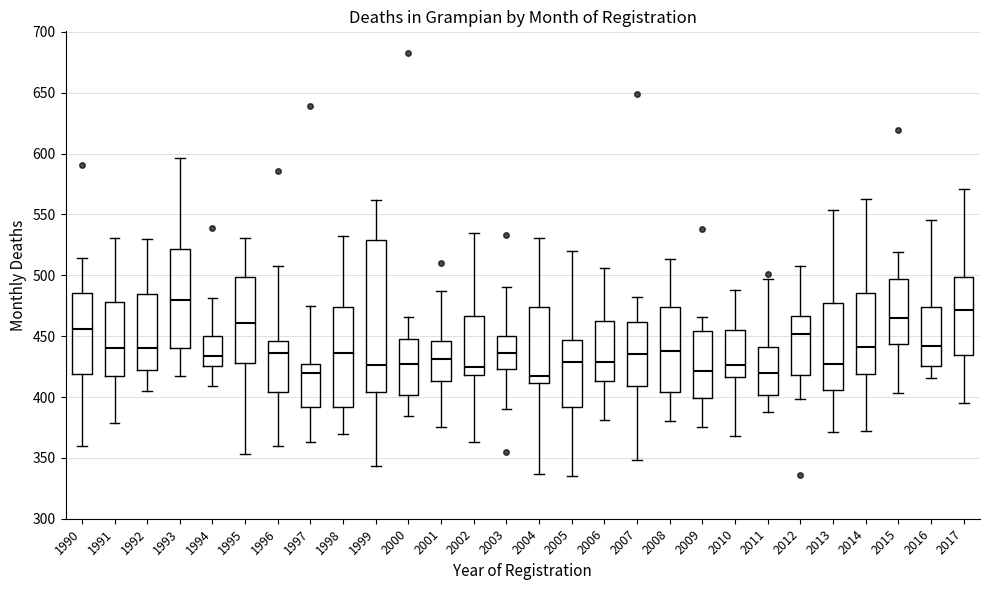

Reading left to right, read every box against the y-axis: the position of its median line, the range the box covers, and the ends of its whiskers. The values are not printed on the chart, so give them approximately, as read against the axis.

1990: median 455, box 420 to 485, whiskers 360 to 515
1991: median 440, box 415 to 480, whiskers 380 to 530
1992: median 440, box 420 to 485, whiskers 405 to 530
1993: median 480, box 440 to 520, whiskers 415 to 595
1994: median 435, box 425 to 450, whiskers 410 to 480
1995: median 460, box 430 to 500, whiskers 355 to 530
1996: median 435, box 405 to 445, whiskers 360 to 510
1997: median 420, box 390 to 425, whiskers 365 to 475
1998: median 435, box 390 to 475, whiskers 370 to 530
1999: median 425, box 405 to 530, whiskers 345 to 560
2000: median 430, box 400 to 450, whiskers 385 to 465
2001: median 430, box 415 to 445, whiskers 375 to 485
2002: median 425, box 420 to 465, whiskers 365 to 535
2003: median 435, box 425 to 450, whiskers 390 to 490
2004: median 415, box 410 to 475, whiskers 335 to 530
2005: median 430, box 390 to 445, whiskers 335 to 520
2006: median 430, box 415 to 460, whiskers 380 to 505
2007: median 435, box 410 to 460, whiskers 350 to 480
2008: median 440, box 405 to 475, whiskers 380 to 515
2009: median 420, box 400 to 455, whiskers 375 to 465
2010: median 425, box 415 to 455, whiskers 370 to 490
2011: median 420, box 400 to 440, whiskers 390 to 495
2012: median 450, box 420 to 465, whiskers 400 to 510
2013: median 425, box 405 to 475, whiskers 370 to 555
2014: median 440, box 420 to 485, whiskers 370 to 565
2015: median 465, box 445 to 495, whiskers 405 to 520
2016: median 440, box 425 to 475, whiskers 415 to 545
2017: median 470, box 435 to 500, whiskers 395 to 570